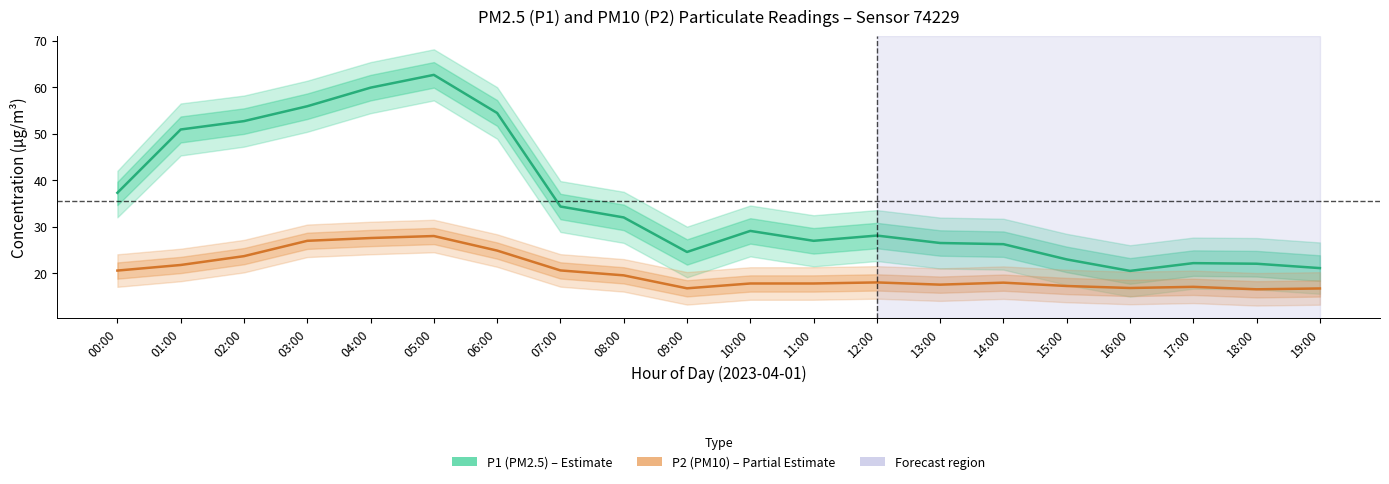

Reading right to left, transcribe all the data shown in this chart.

P1 (PM2.5): 19:00=21.1	18:00=22.0	17:00=22.1	16:00=20.5	15:00=22.9	14:00=26.2	13:00=26.5	12:00=28.1	11:00=26.9	10:00=29.1	09:00=24.6	08:00=32.0	07:00=34.3	06:00=54.5	05:00=62.6	04:00=59.9	03:00=55.9	02:00=52.7	01:00=50.9	00:00=37.3
P2 (PM10): 19:00=16.7	18:00=16.5	17:00=17.1	16:00=16.8	15:00=17.2	14:00=17.9	13:00=17.5	12:00=18.0	11:00=17.8	10:00=17.8	09:00=16.7	08:00=19.5	07:00=20.6	06:00=24.9	05:00=28.0	04:00=27.6	03:00=26.9	02:00=23.6	01:00=21.8	00:00=20.6